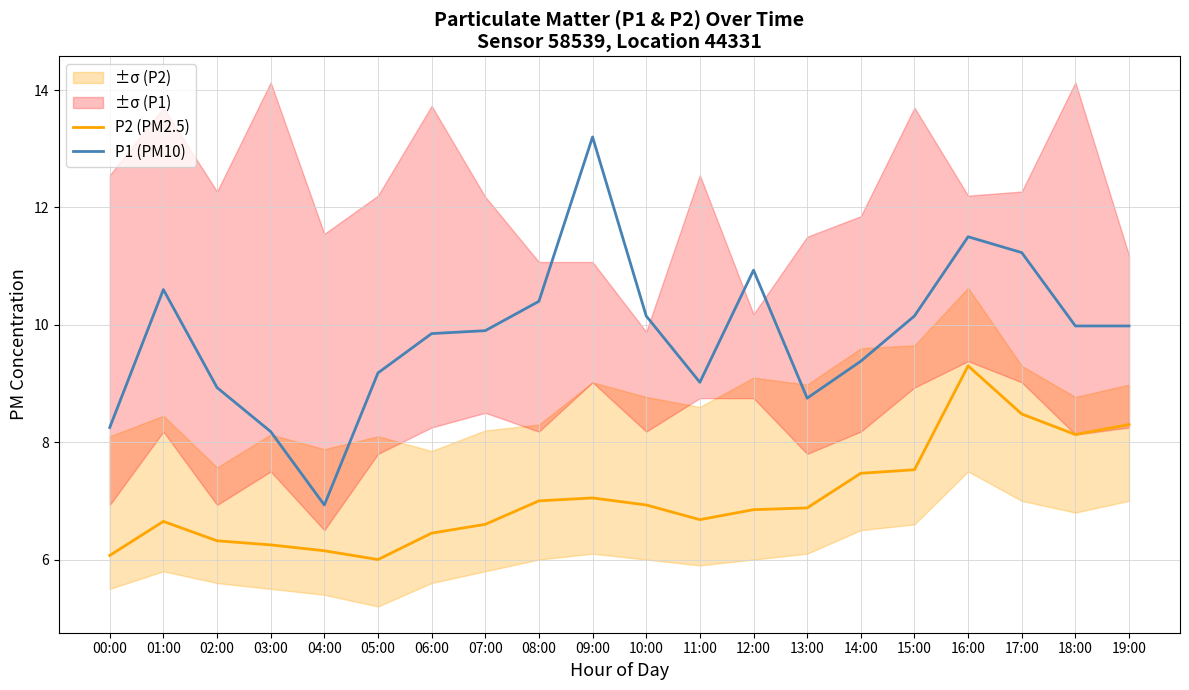

Is it true that P2 (PM2.5) equals 8.1 at 04:00?

False